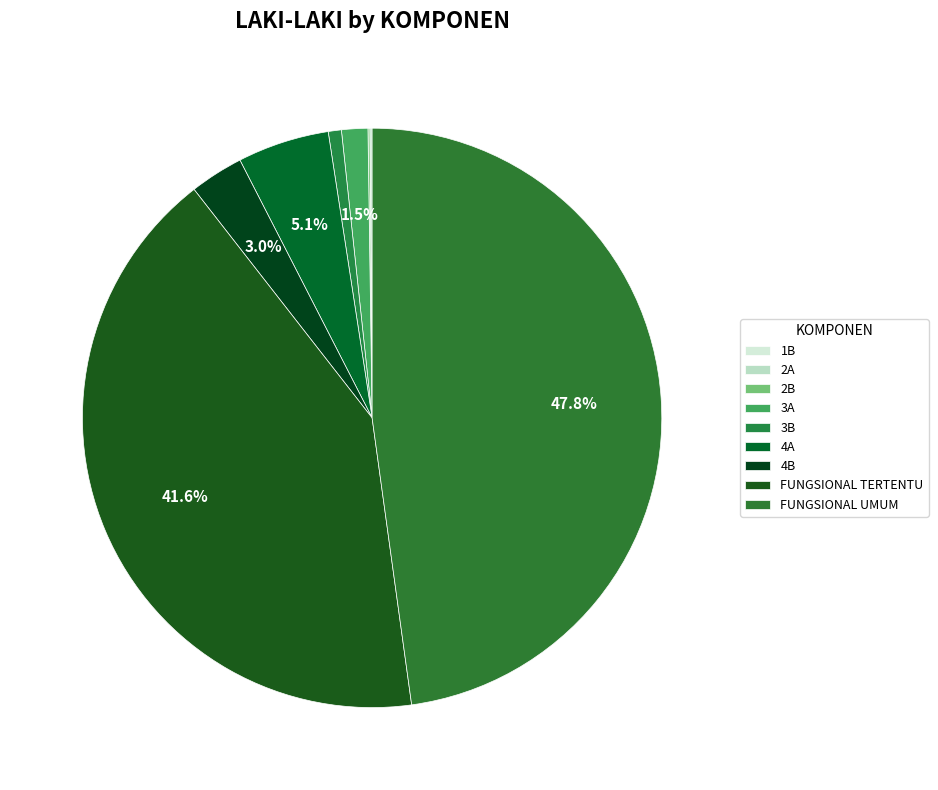

What is the smallest slice in the pie chart?

1B